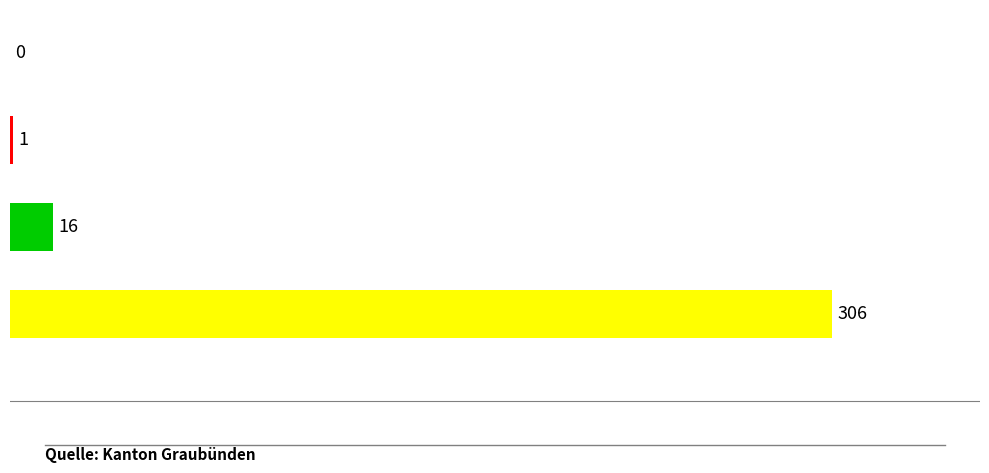

Where does the data first go above 16?

Europa